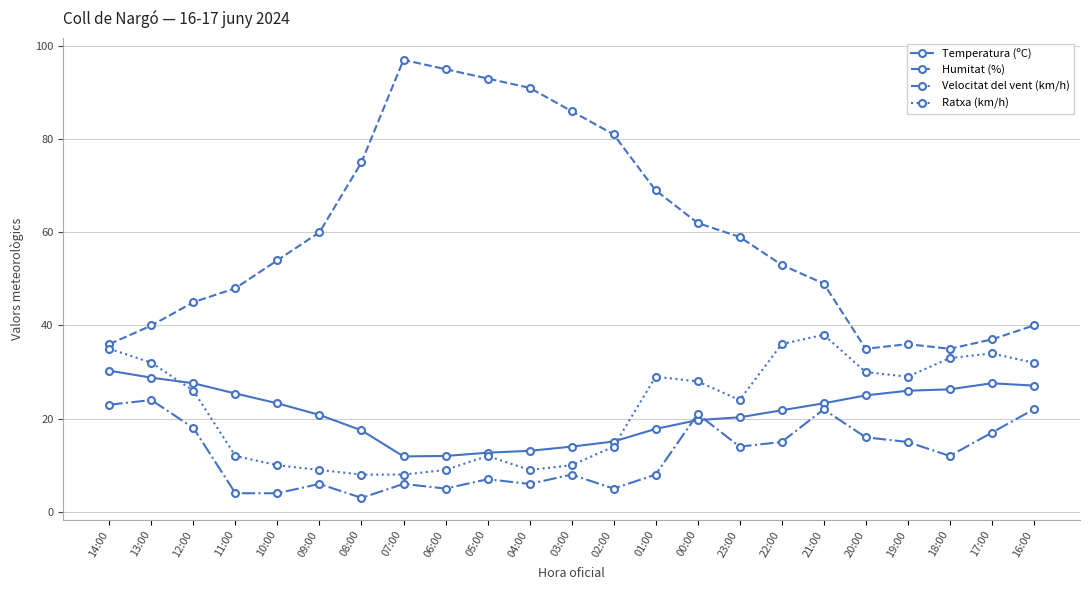

At how many categories does at least one series exceed 57?

11